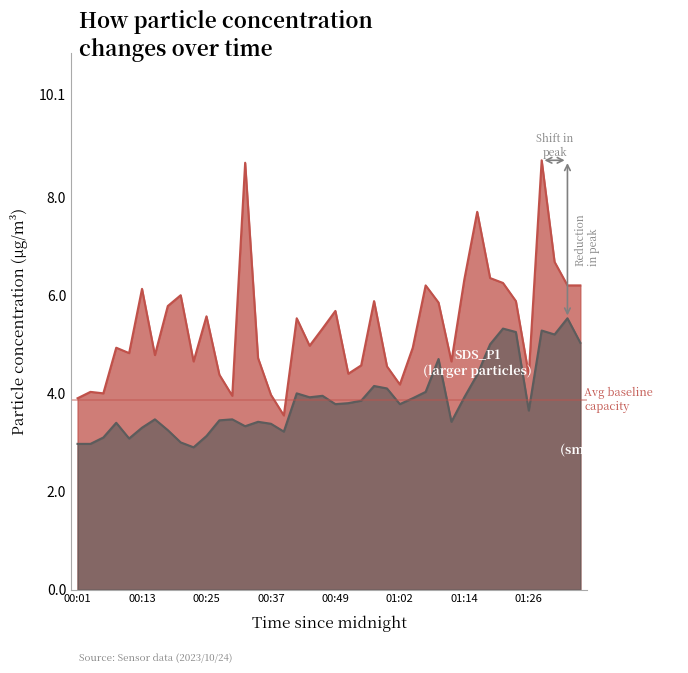

What is the highest value of the SDS_P2 series?

5.5